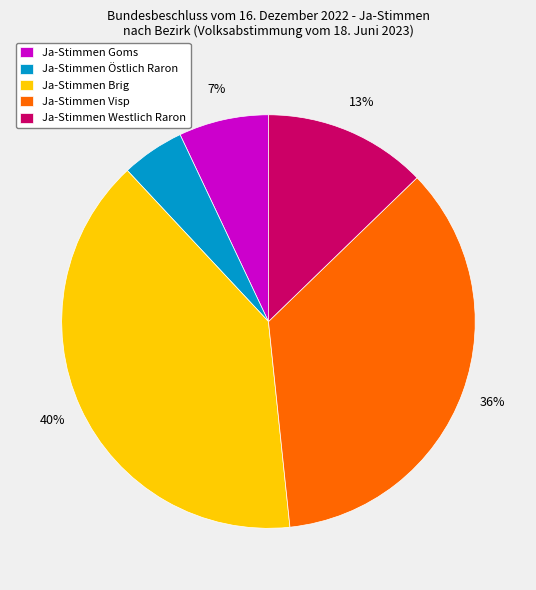

How many slices are in this pie chart?

5